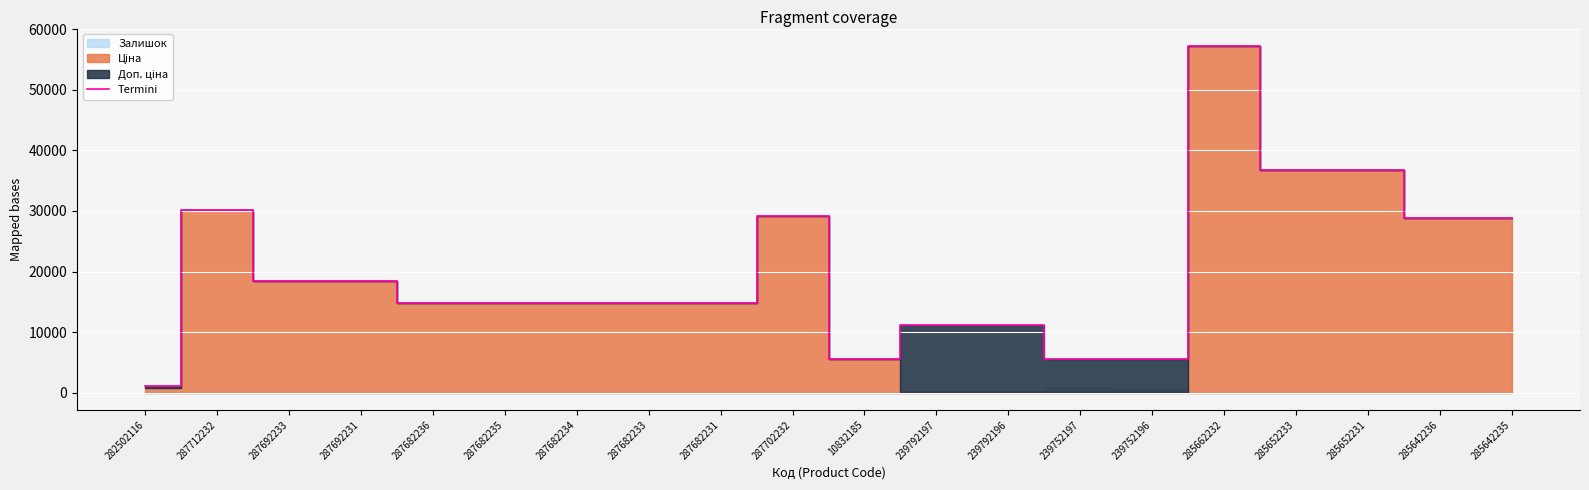

Does the chart display data point markers on the line(s)?

No